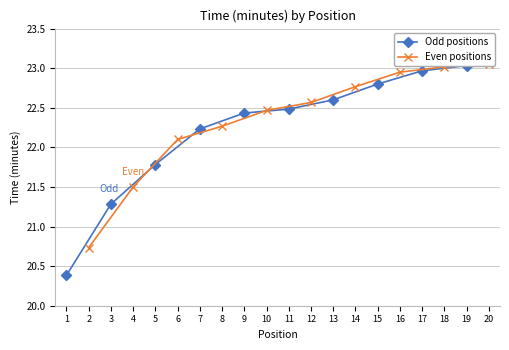

What is the minimum value shown in the chart?

20.4